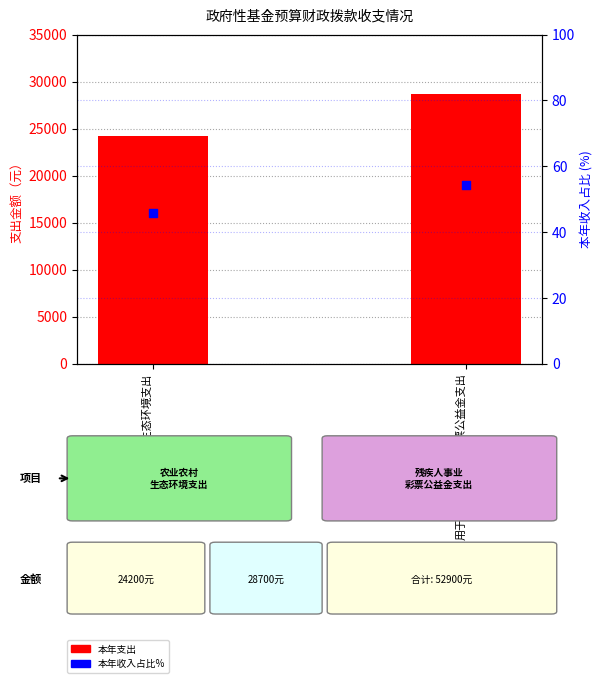

Which series reaches the minimum Y coordinate?

本年收入占比%